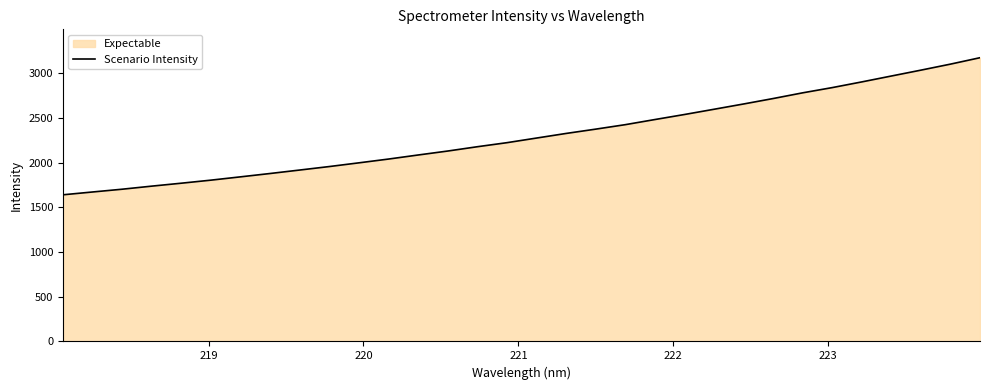

What is the difference between the maximum and minimum values?

1532.8